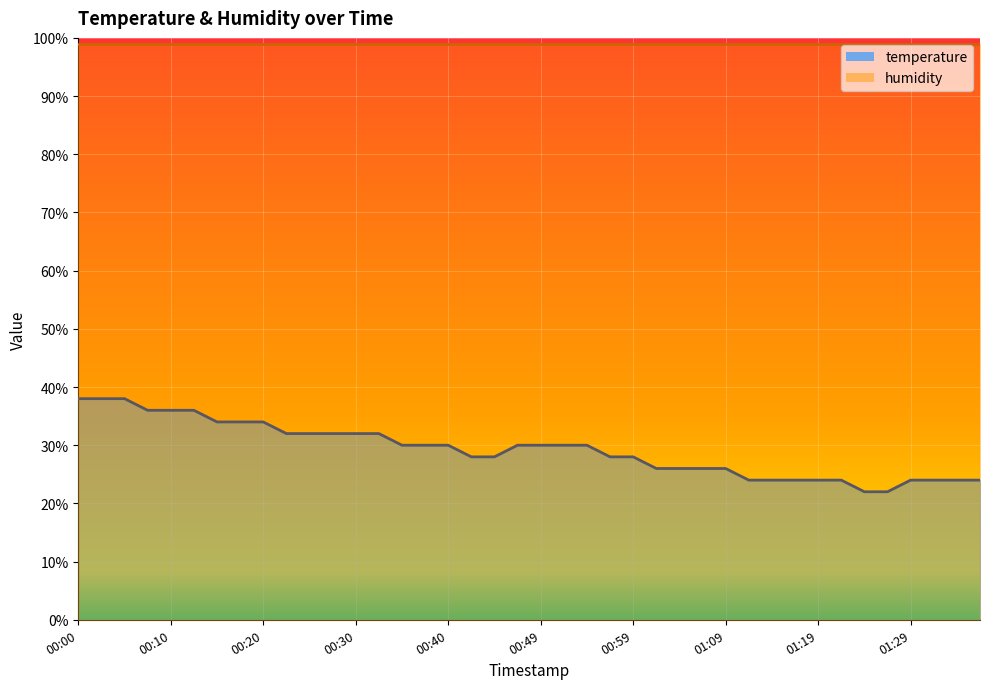

What is the sum of the values at 00:32 and 01:06?

58.0